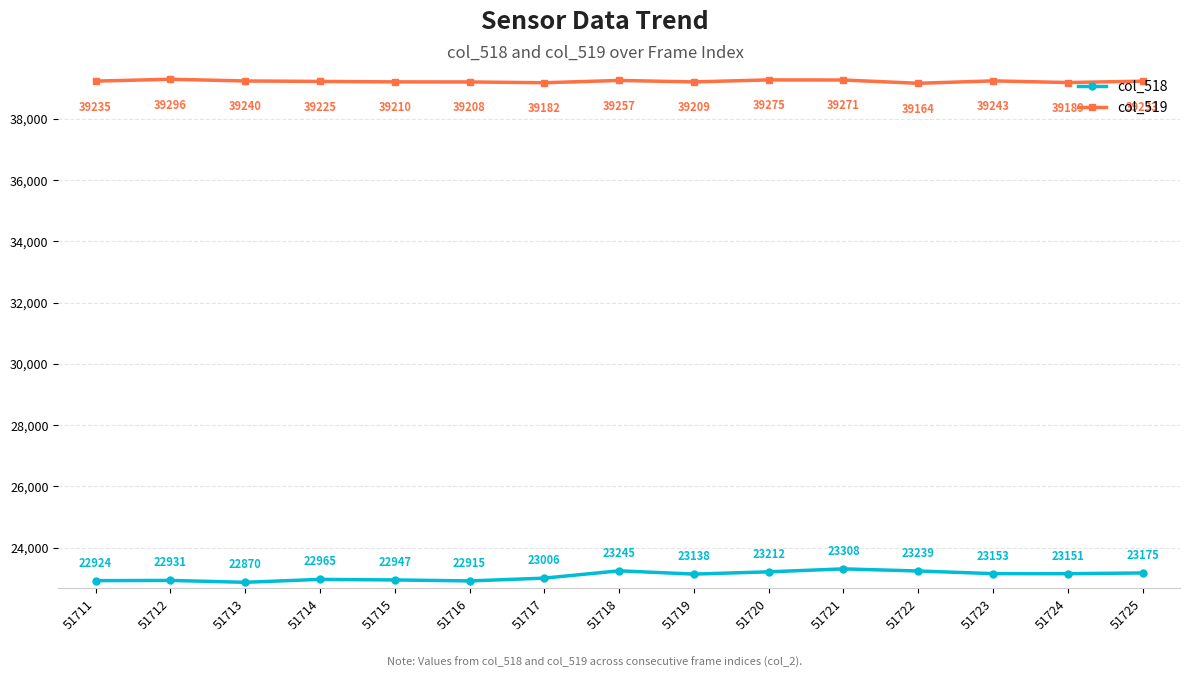

What is the difference between the col_519 values at 51716 and 51723?

35